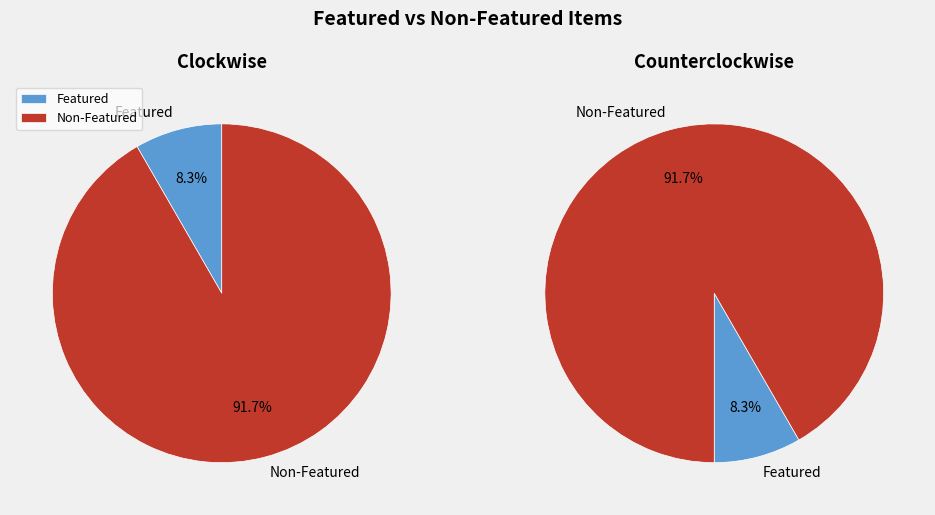

Is it true that 6223 is 0% of the pie?

True